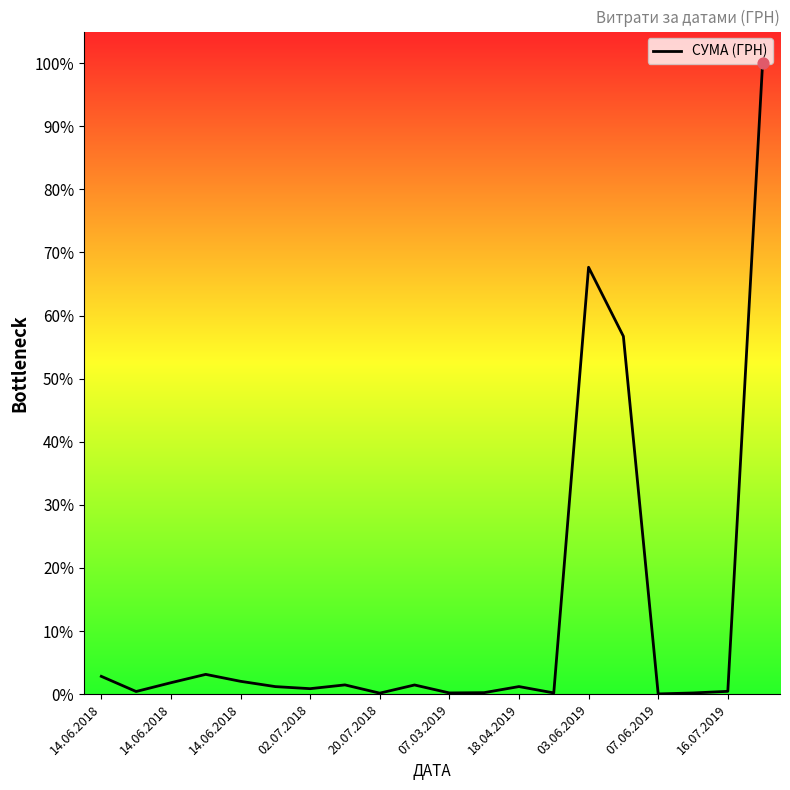

Does the chart have visible grid lines?

No